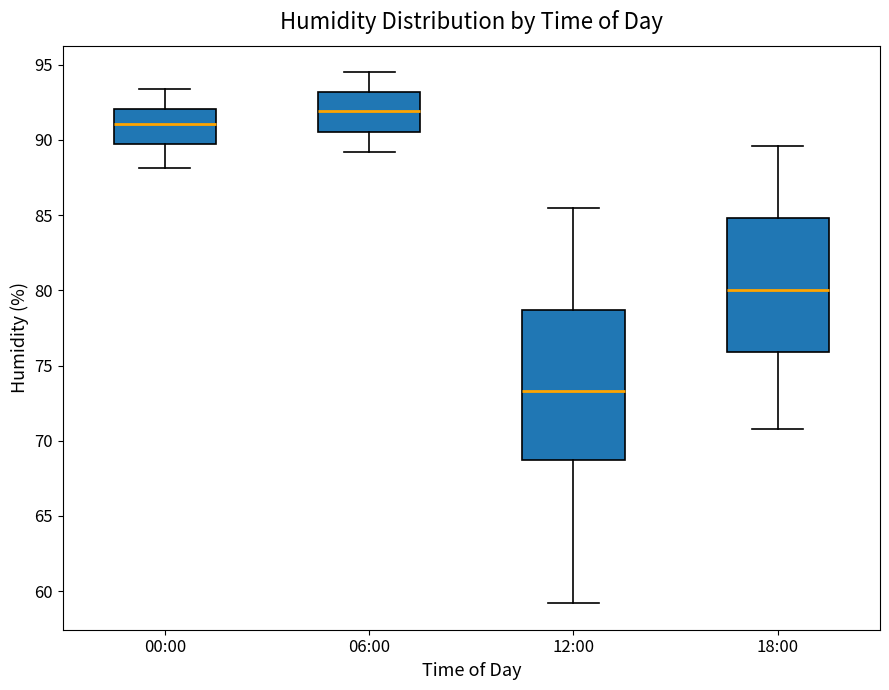

Reading left to right, transcribe this box plot: for each box, give where its median line is, the range the box spans, and where its two whiskers end, as read against the y-axis. The values are not printed on the chart, so give them approximately, as read against the axis.

00:00: median 91.0, box 89.5 to 92.0, whiskers 88.0 to 93.5
06:00: median 92.0, box 90.5 to 93.0, whiskers 89.0 to 94.5
12:00: median 73.5, box 68.5 to 78.5, whiskers 59.0 to 85.5
18:00: median 80.0, box 76.0 to 85.0, whiskers 71.0 to 89.5